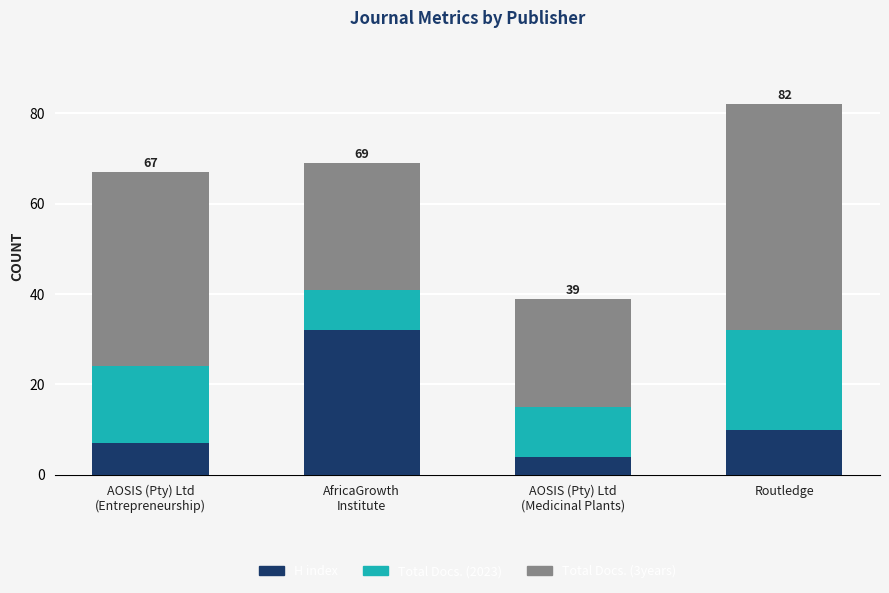

Reading left to right, transcribe the values for H index.

7	32	4	10